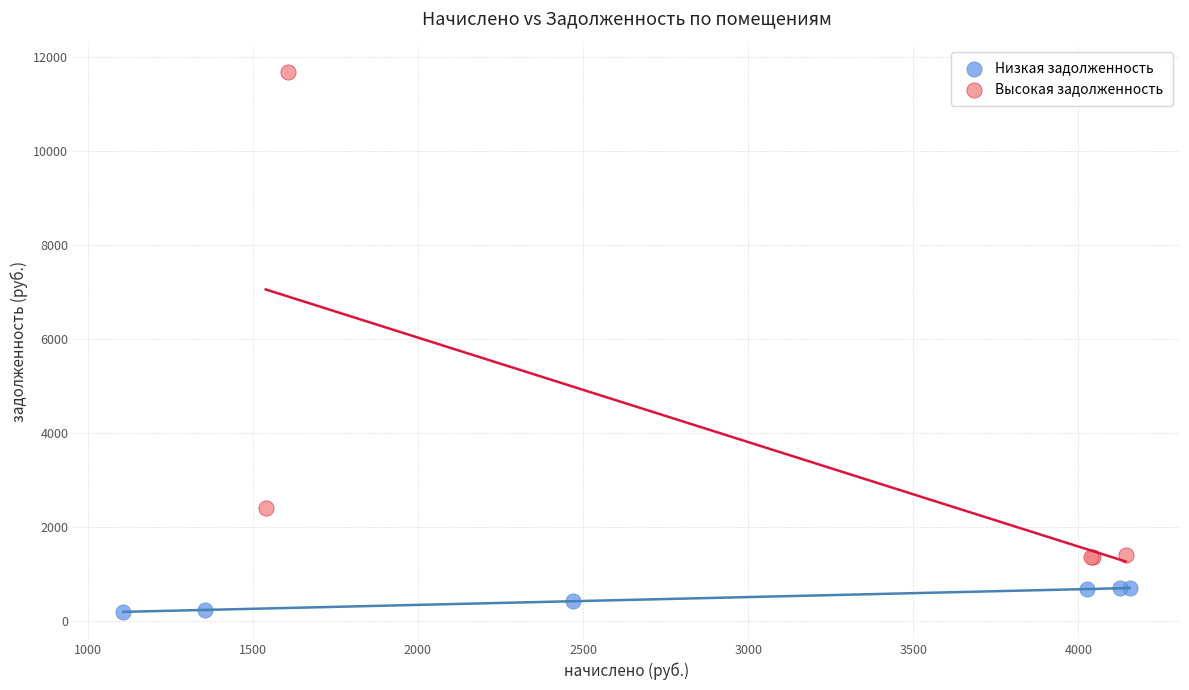

Which series has the largest Y range (max minus min)?

Высокая задолженность